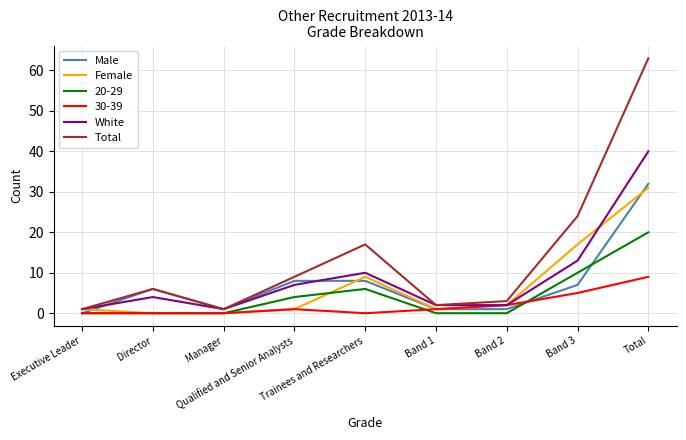

At which label does Female reach its peak?

Total